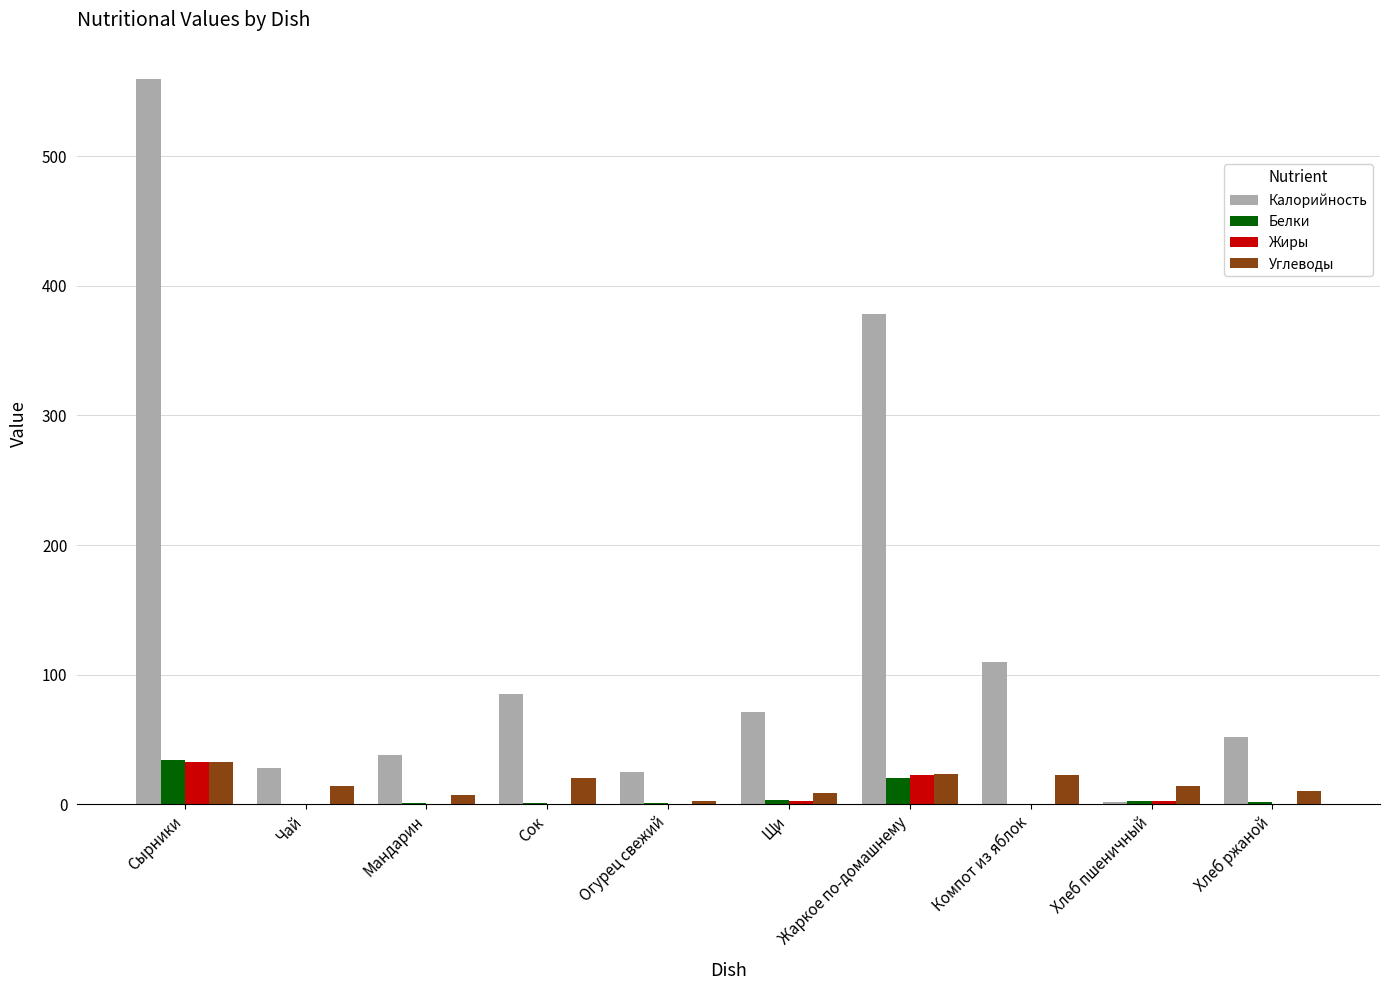

At which category does the chart reach its peak across all series?

Сырники